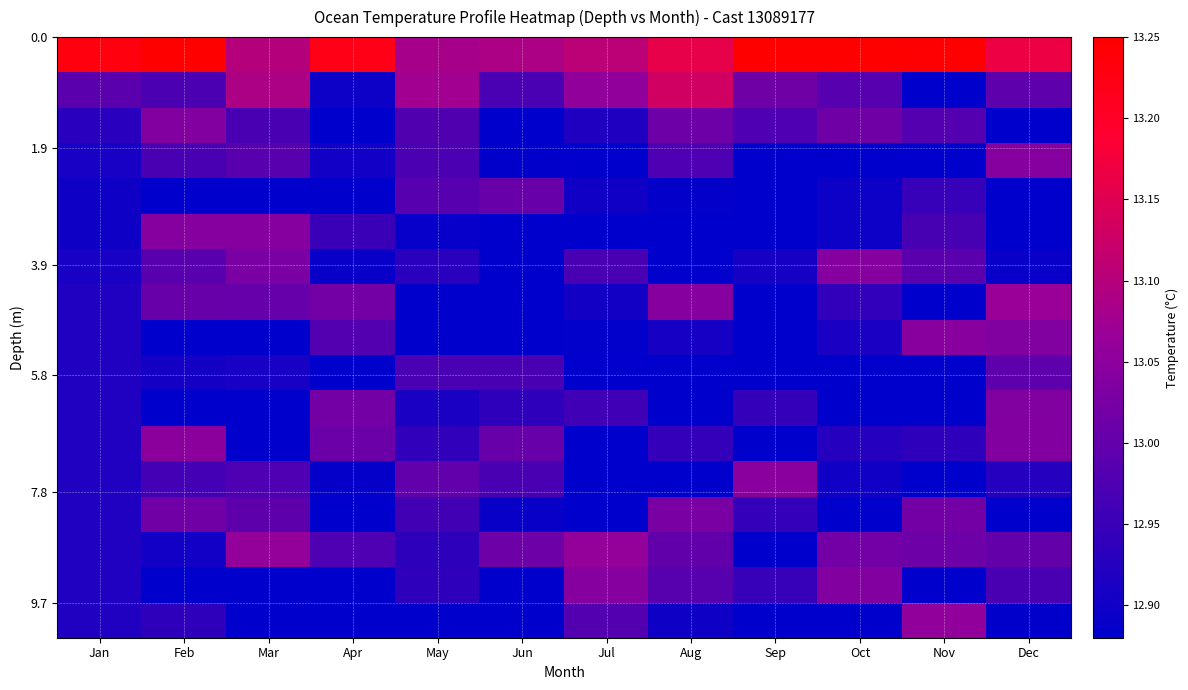

Count the number of categories in the chart.

12